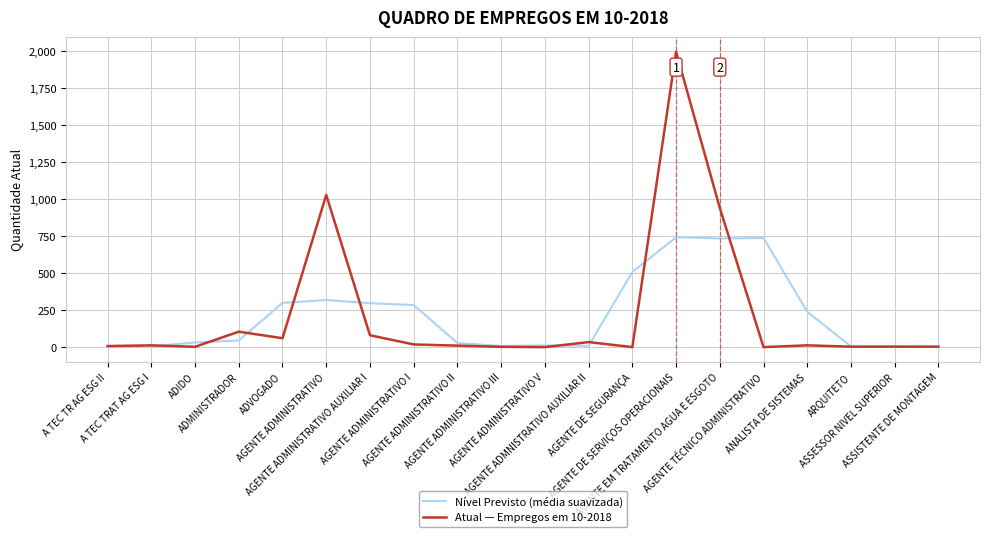

What is the greatest value displayed?

1992.0